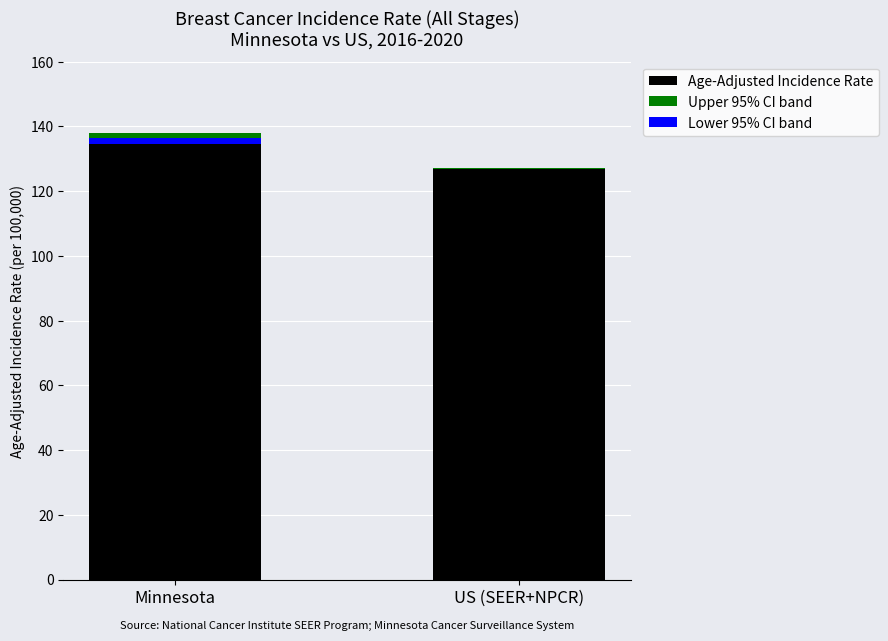

Where is Lower 95% CI band nearest to the value 1?

Minnesota